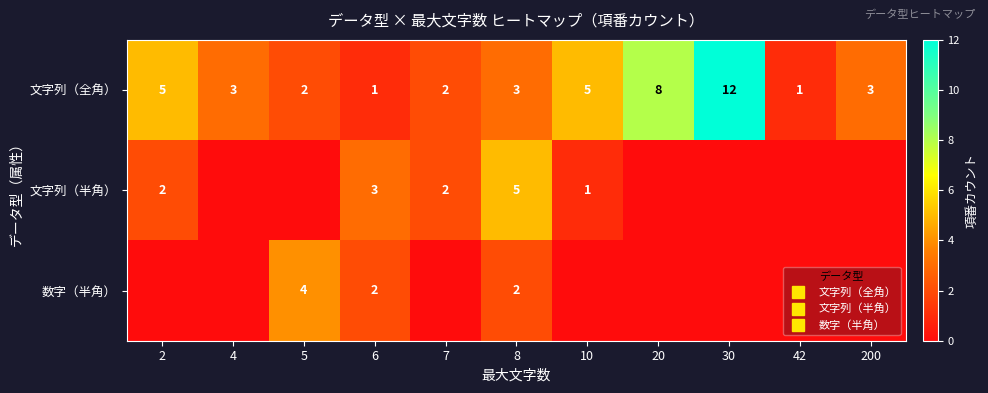

Rank the series at 8 from lowest to highest value.

数字（半角）, 文字列（全角）, 文字列（半角）